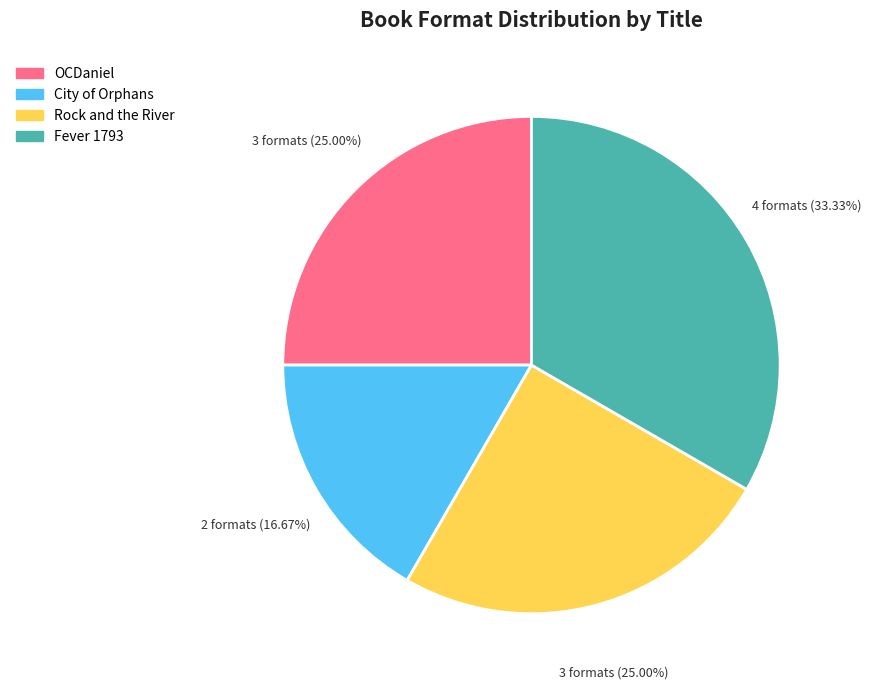

True or false: Rock and the River accounts for 35% of the total.

False